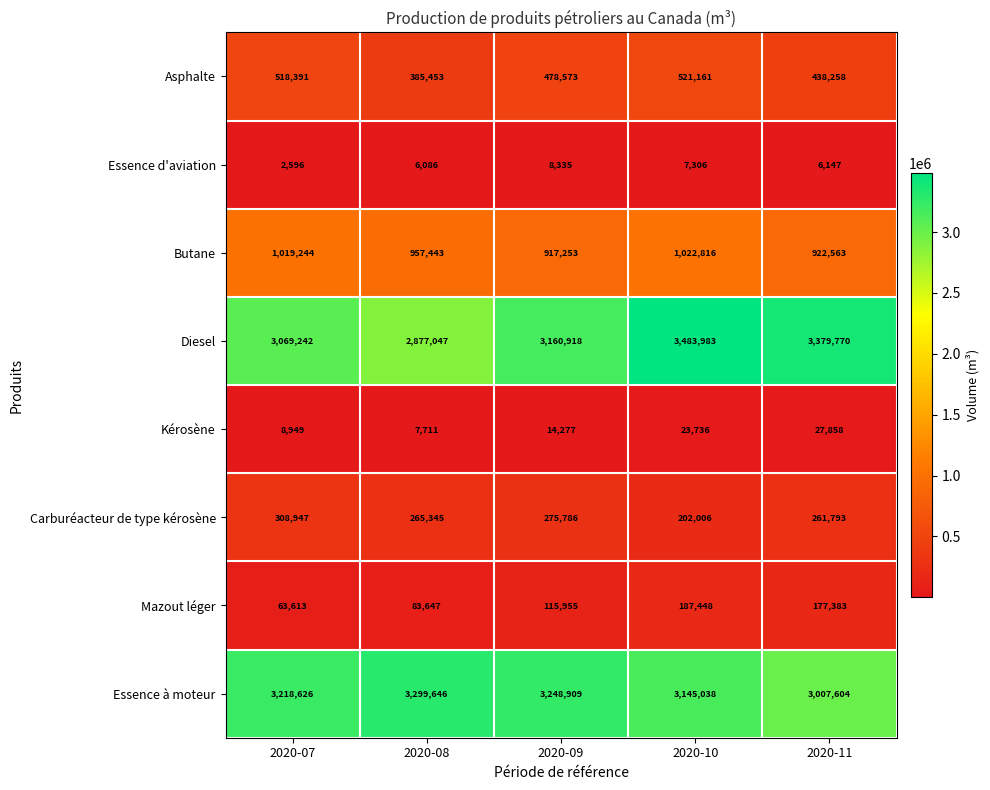

At how many categories does at least one series exceed 693832?

5